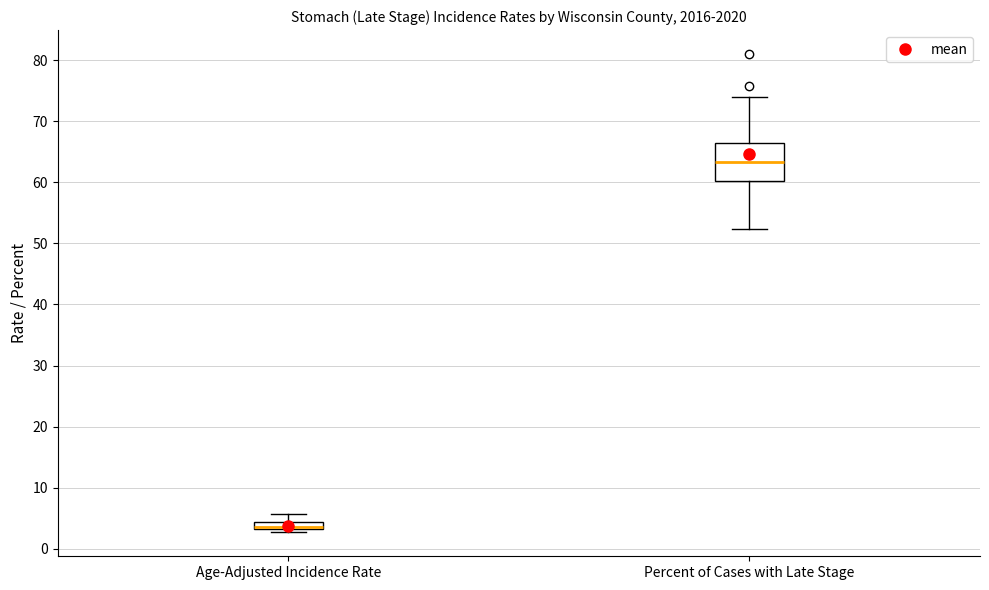

Where does the lower whisker of the box for Percent of Cases with Late Stage end on the y-axis? The values are not printed on the chart, so give them approximately, as read against the axis.

52